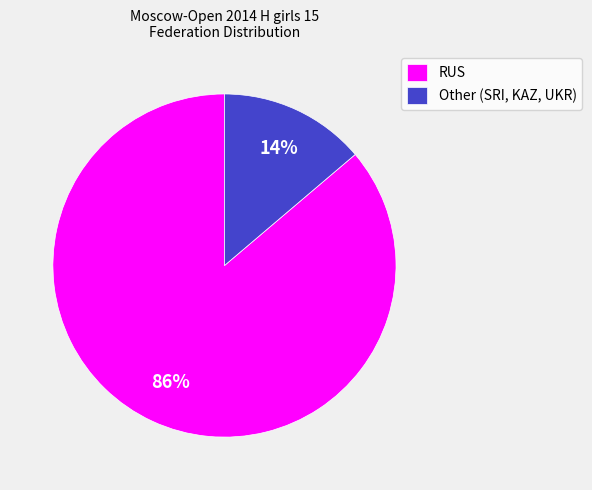

To the nearest percent, what is the average slice percentage?

50%